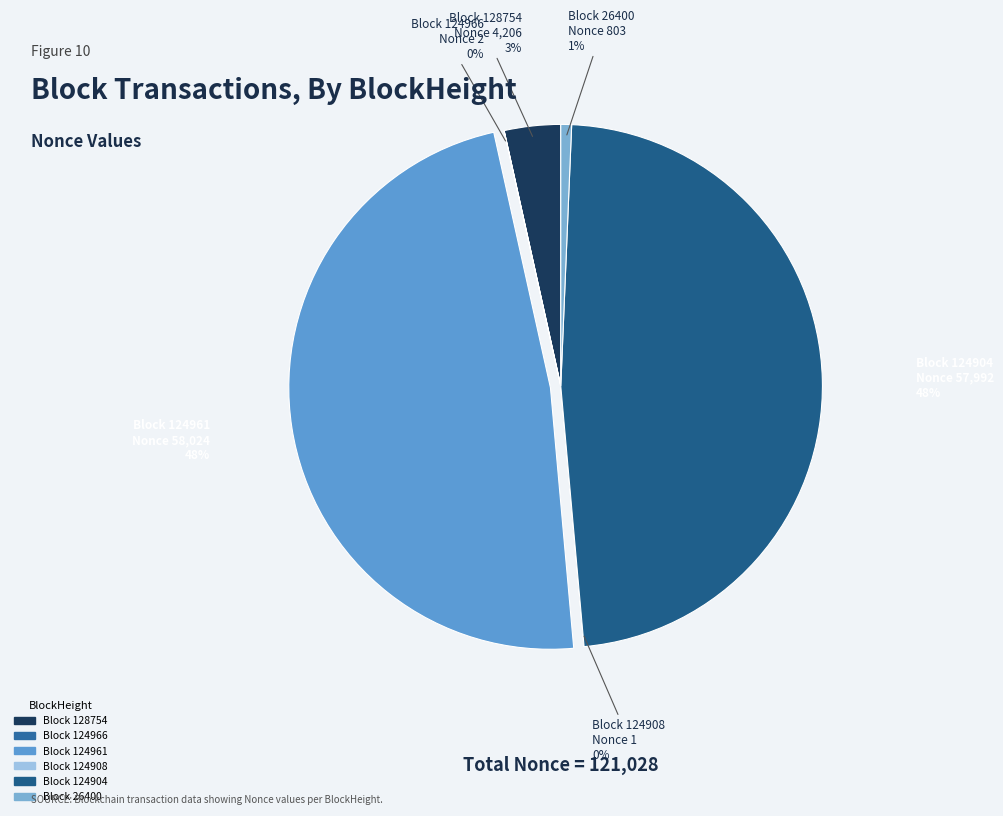

Is there any slice that represents more than half of the pie?

No